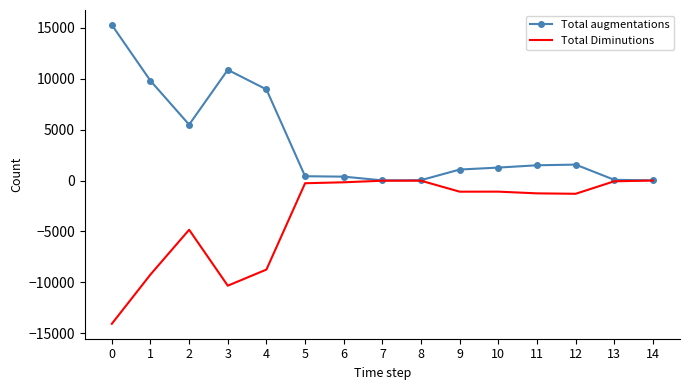

What is the difference between the second highest and second lowest values in the Total Diminutions series?

10299